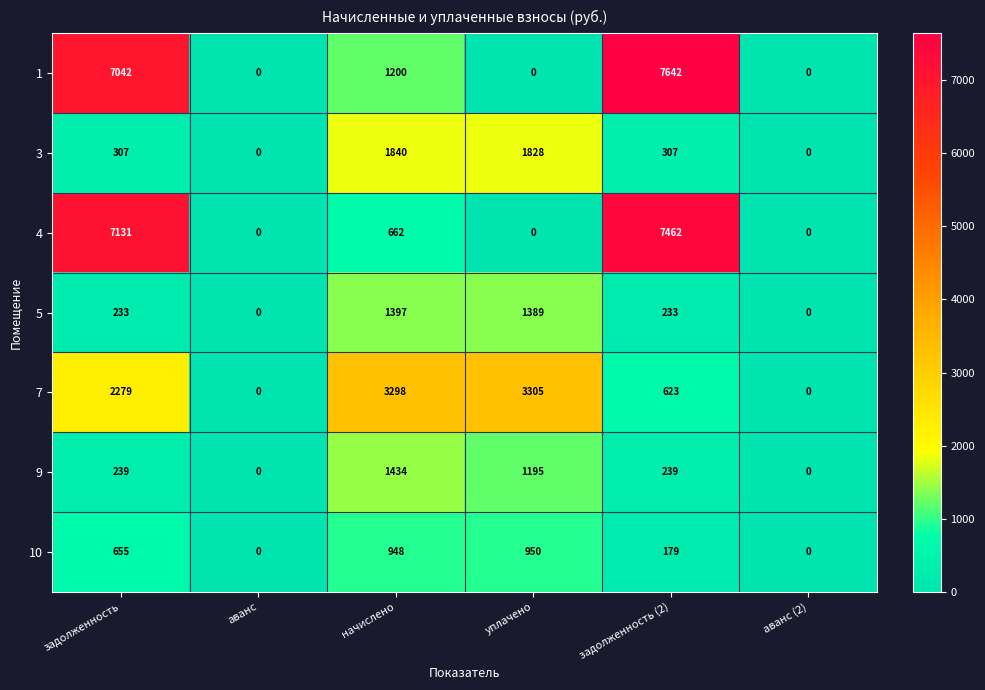

At how many categories does at least one series exceed 1784?

4